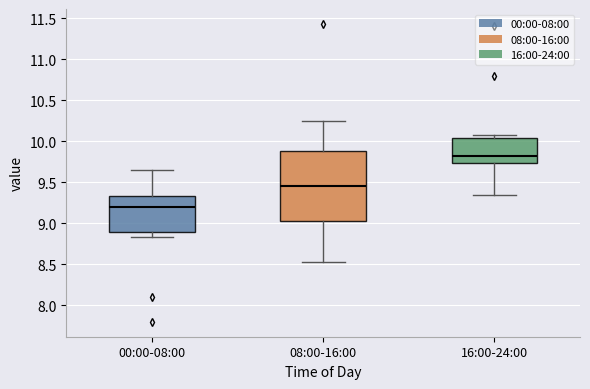

Comparing the boxes themselves (not the whiskers), which one is the tallest?

08:00-16:00